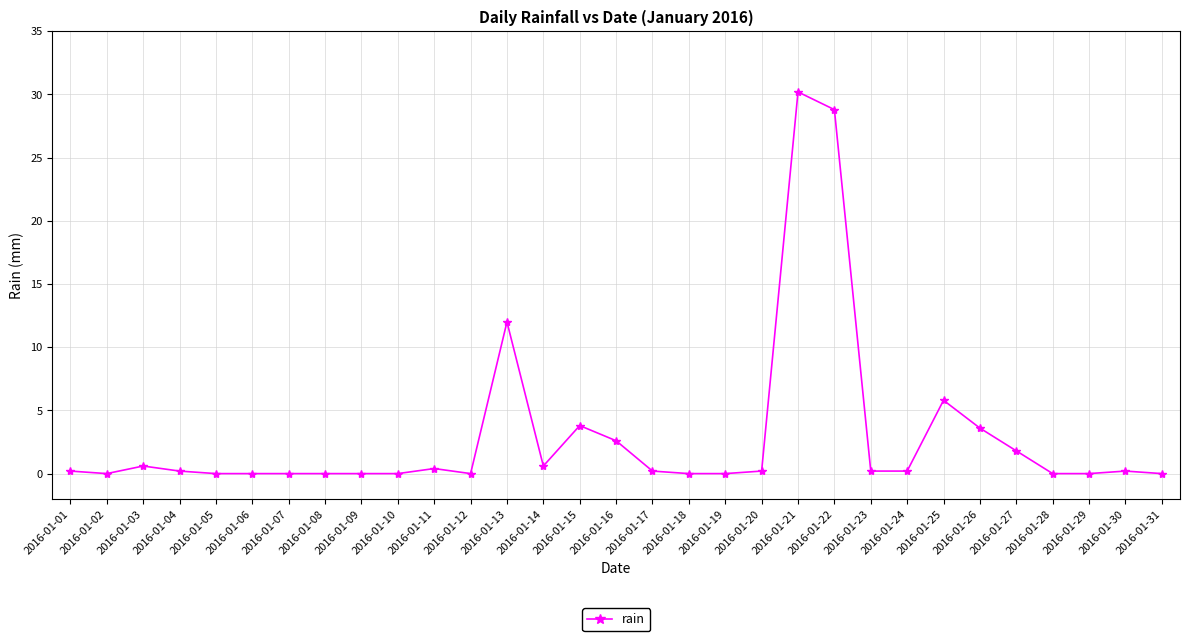

Which label corresponds to the largest value in the chart?

2016-01-21